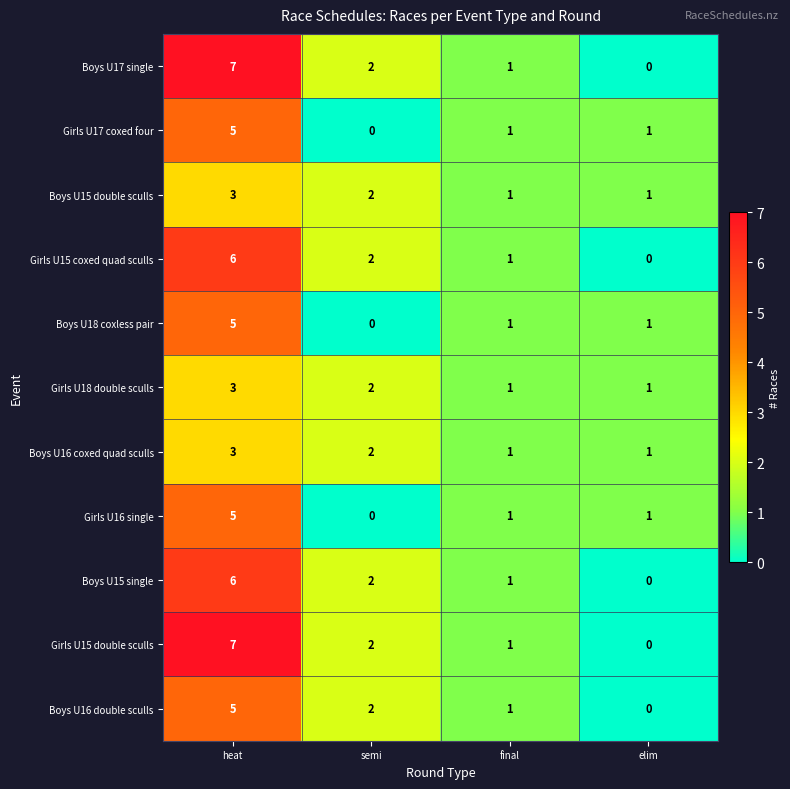

Where does the Boys U16 coxed quad sculls series first go above 2?

heat